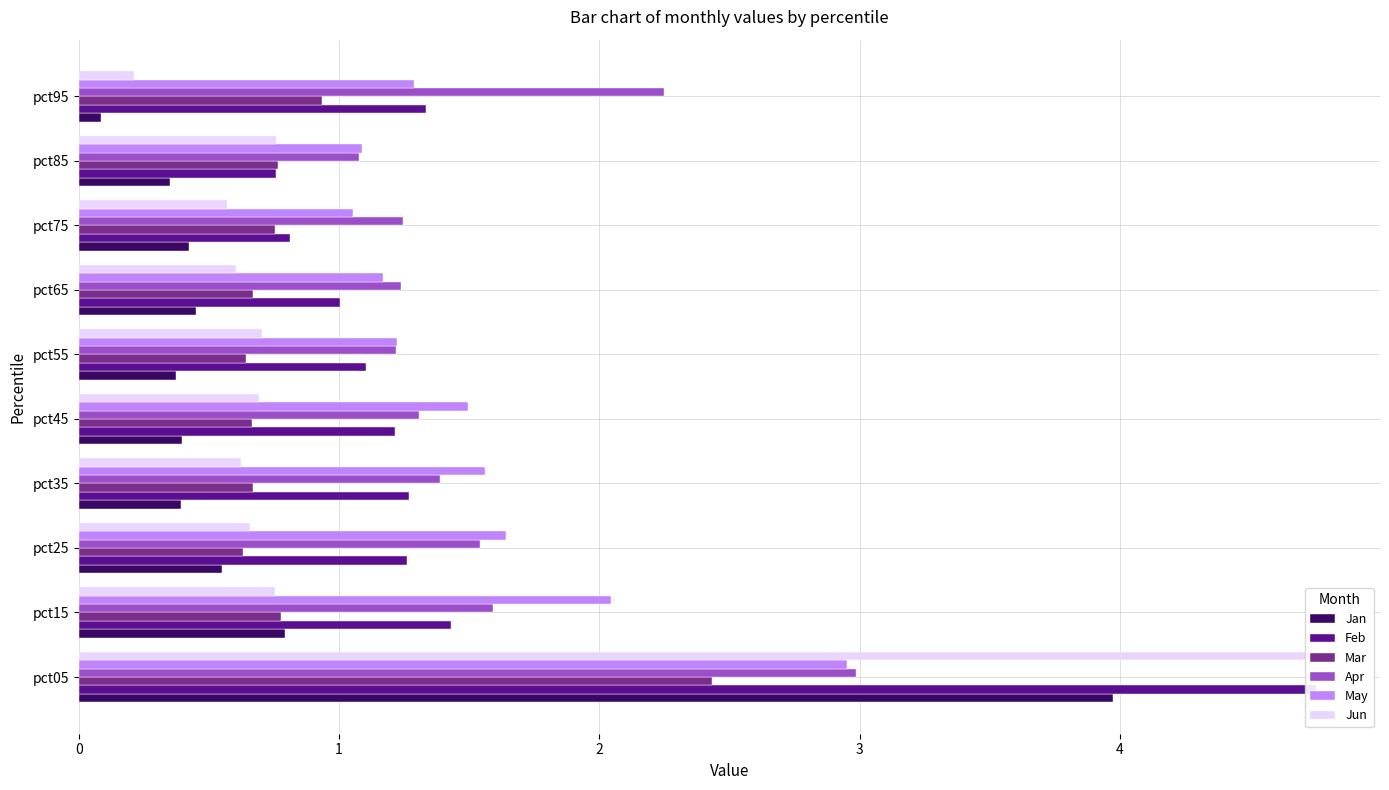

Rank the series at pct05 from lowest to highest value.

Mar, May, Apr, Jan, Feb, Jun